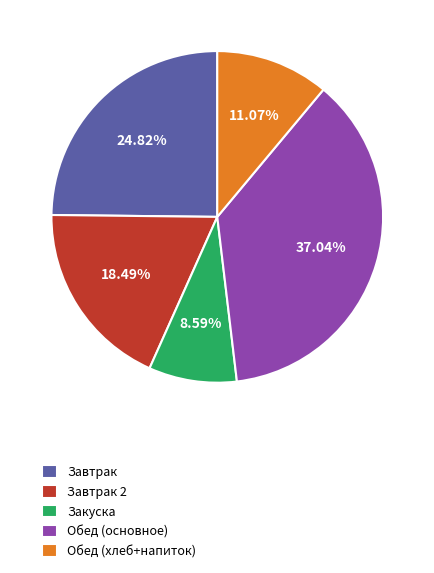

Does Завтрак account for over 50% of the chart?

No